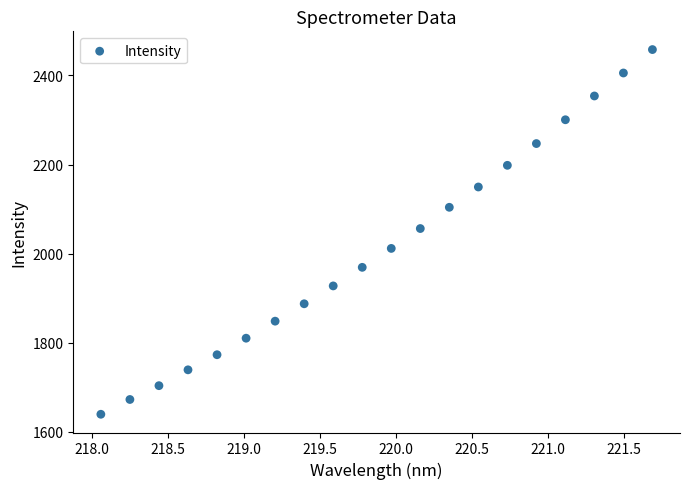

What is the range of Y values (max minus min)?

818.5